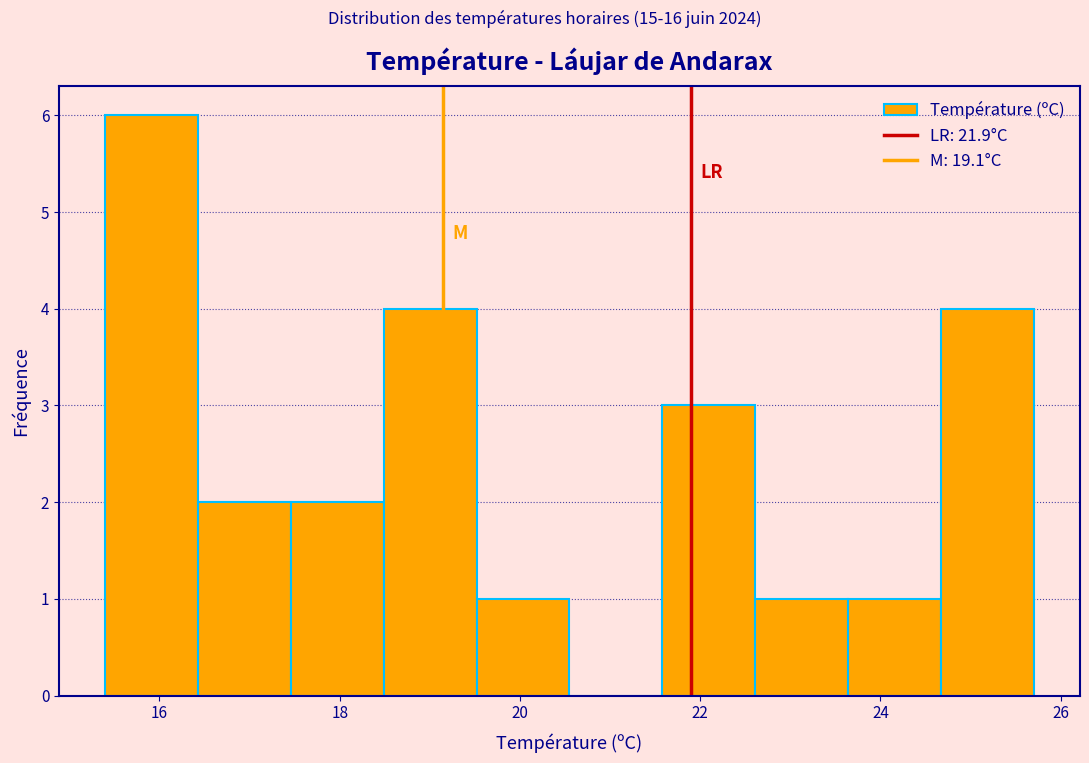

Reading left to right, transcribe this chart: for each bar, give the range it covers on the x-axis and its height. Neither the bar edges nor the heights are printed on the chart, so give them approximately, as read against the axes.

15.4 to 16.4: 6
16.4 to 17.4: 2
17.4 to 18.4: 2
18.4 to 19.6: 4
19.6 to 20.6: 1
20.6 to 21.6: 0
21.6 to 22.6: 3
22.6 to 23.6: 1
23.6 to 24.6: 1
24.6 to 25.8: 4